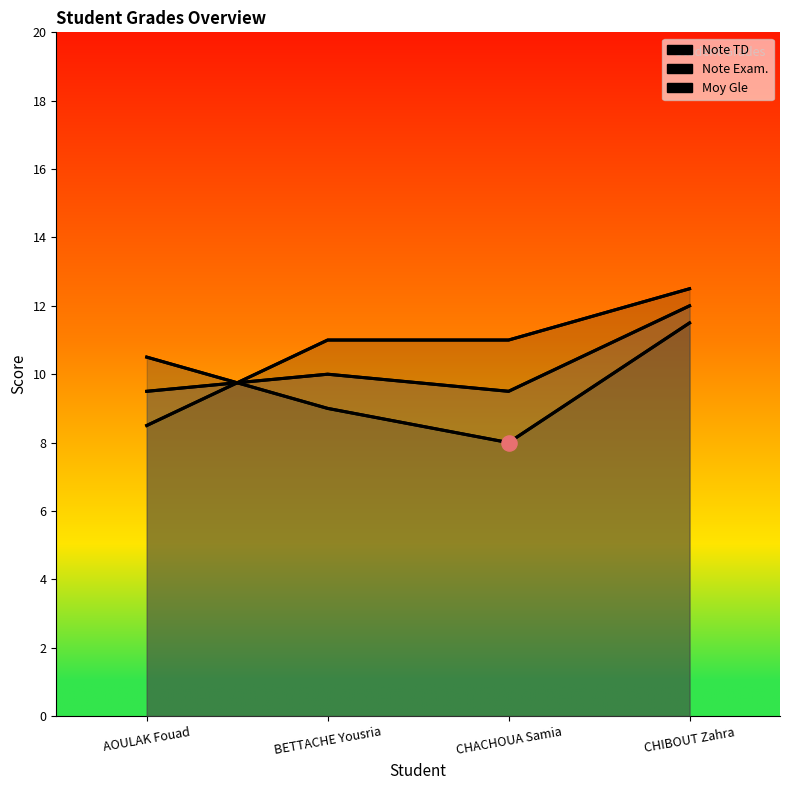

What is the change in value from CHACHOUA Samia to CHIBOUT Zahra?

+1.5